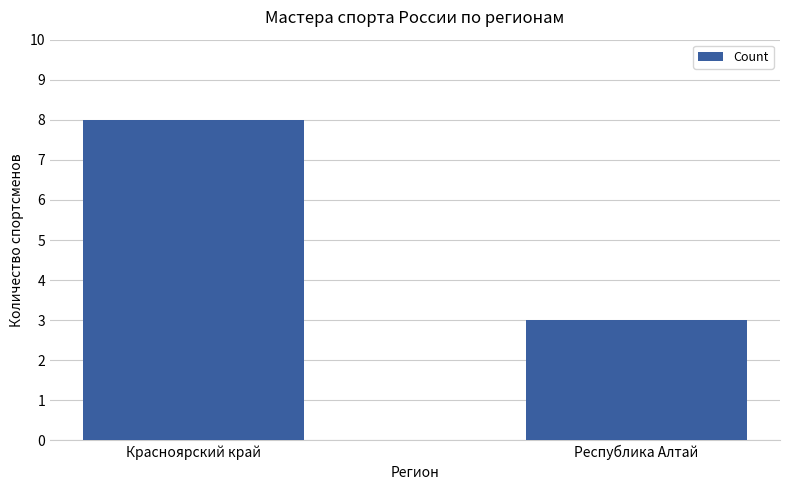

Does the chart contain any negative values?

No